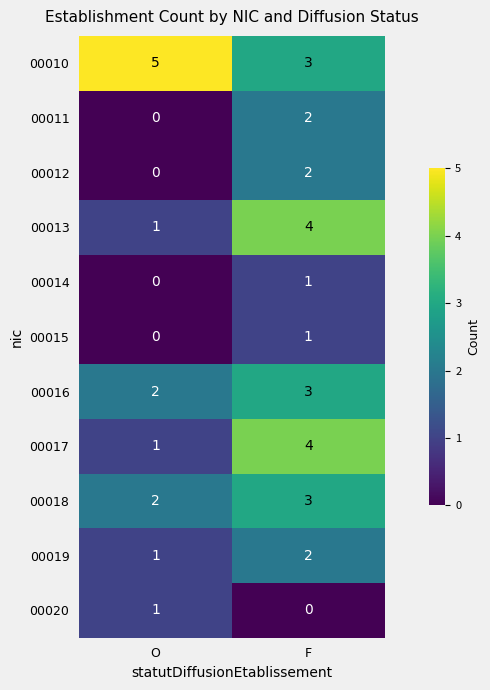

At which category is the sum across all series the highest?

F